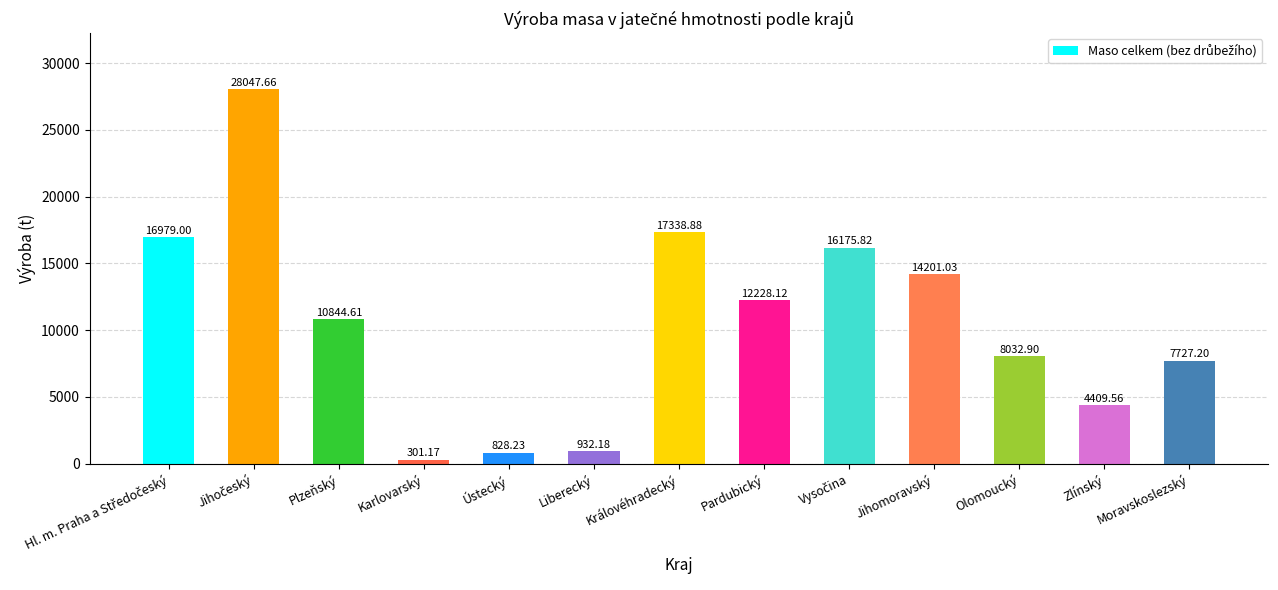

What is the difference between the maximum and minimum values?

27746.5